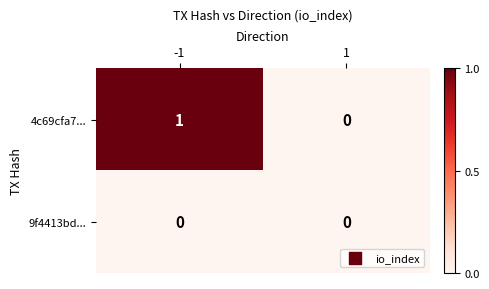

What is the greatest value displayed?

1